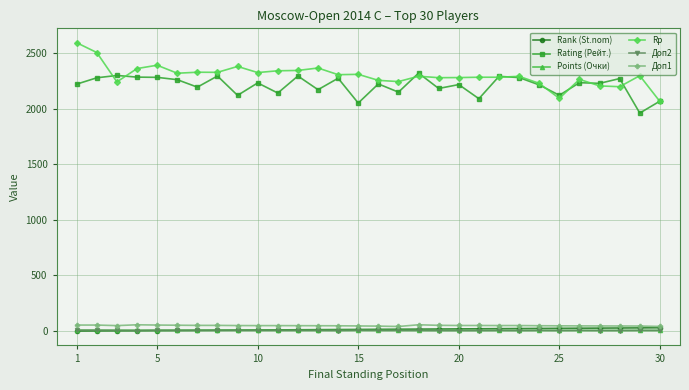

True or false: Rating (Рейт.) and Points (Очки) intersect in this chart.

False